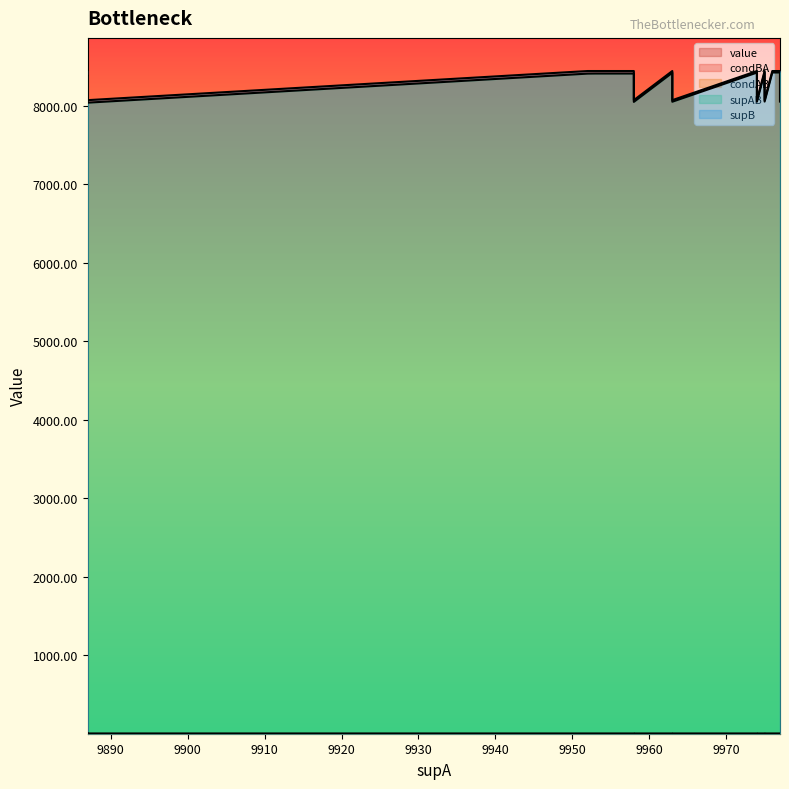

True or false: condAB has more than 0 interior local peaks.

True